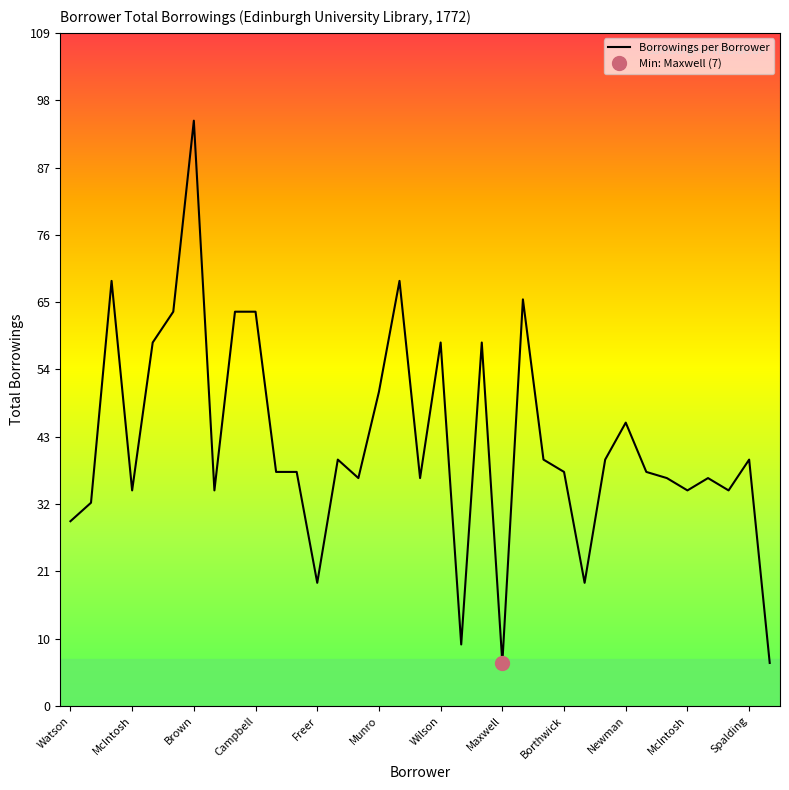

How many points are lower than both their immediate neighbors (excluding endpoints)?

10